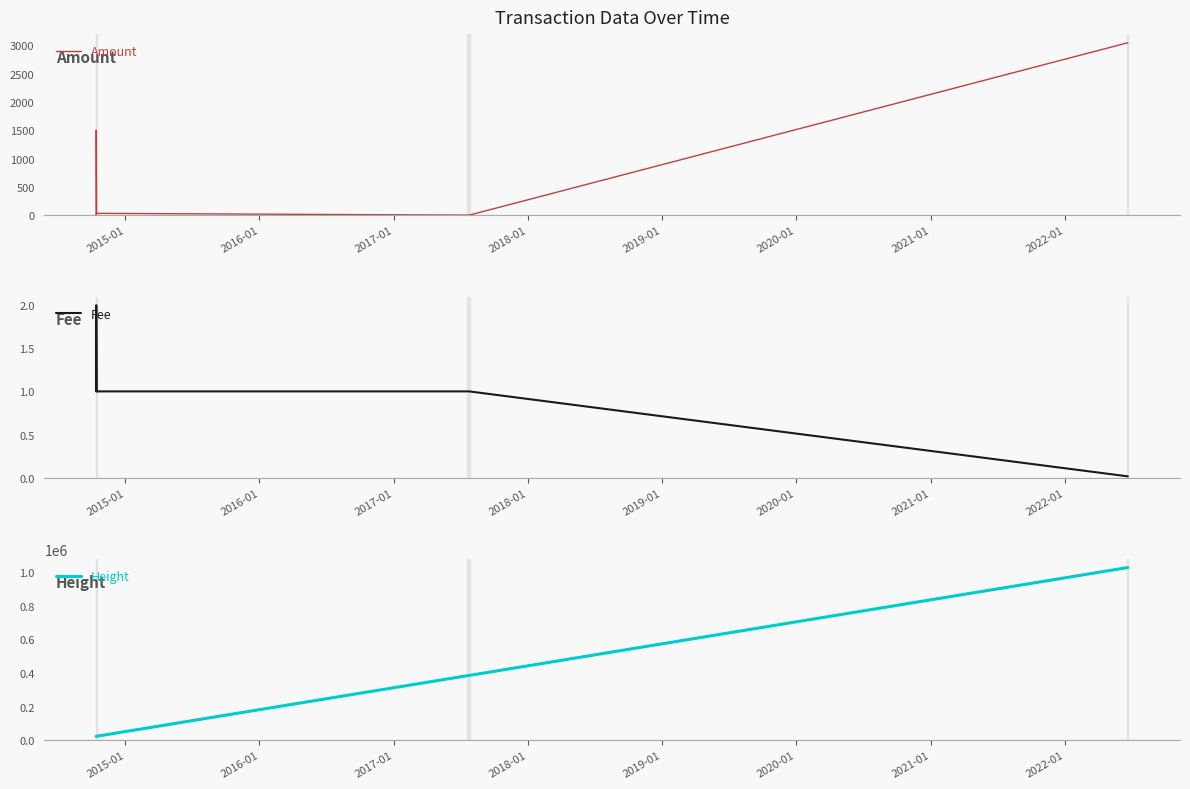

Reading left to right, list all the values displayed in this chart.

Amount: 20.0	0.0	0.0	18.4	20.0	1499.0	1500.0	31.5	0.0	0.0	0.0	0.0	3045.9
Fee: 1.0	1.0	1.0	1.0	1.0	1.0	2.0	1.0	1.0	1.0	1.0	1.0	0.0
Height: 22571.0	22575.0	22580.0	22600.0	22610.0	22617.0	22621.0	22900.0	383747.0	384191.0	384873.0	385244.0	1027688.0